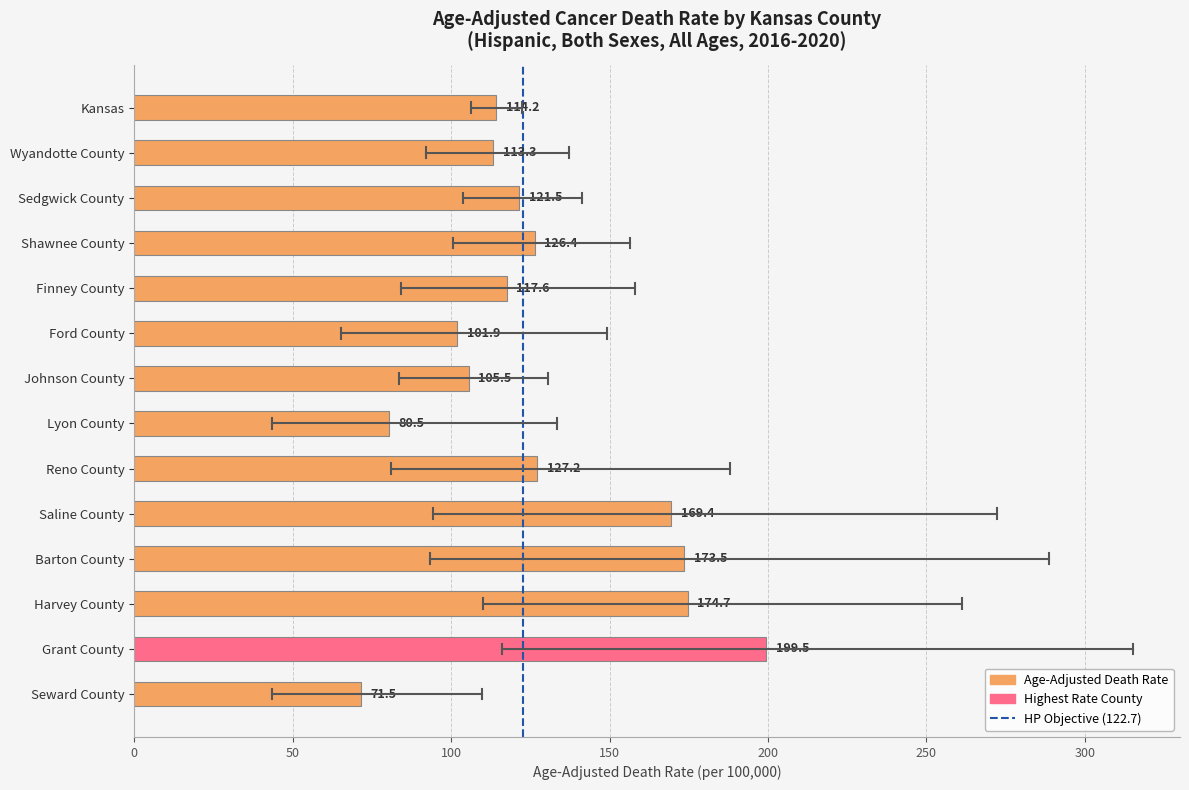

What is the smallest value displayed?

71.5